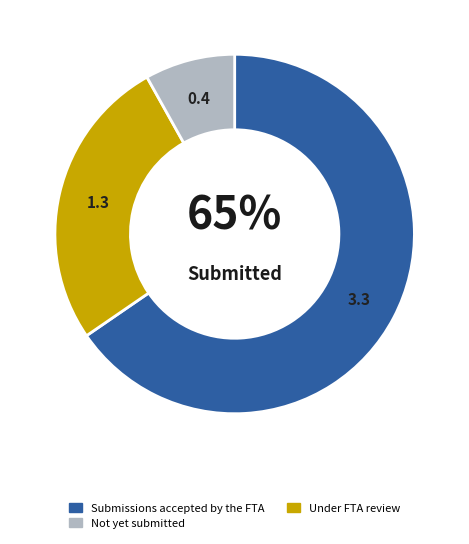

To the nearest percent, what is the average slice percentage?

33%